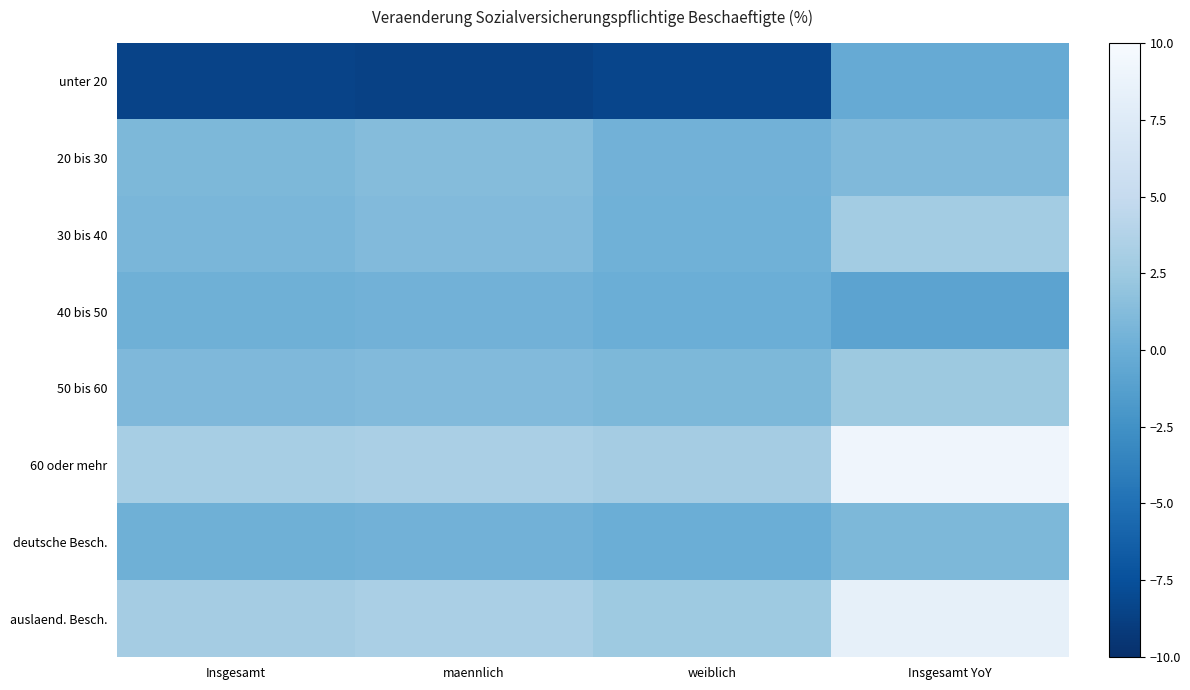

What is the minimum value shown in the chart?

-8.6